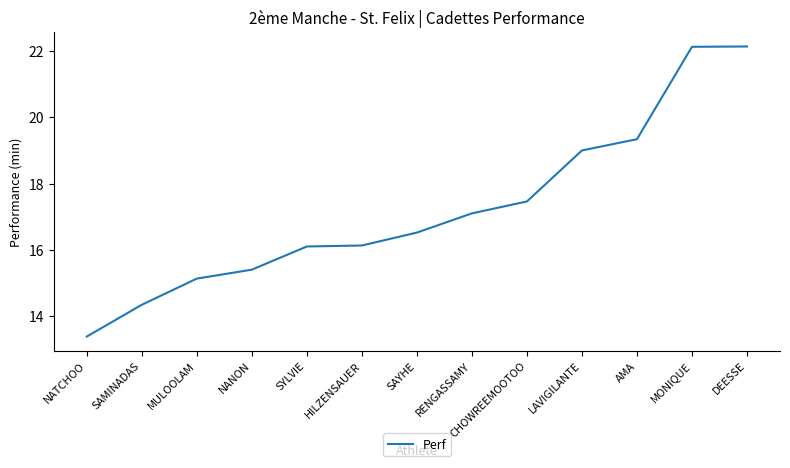

What is the change in value from HILZENSAUER to DEESSE?

+6.0